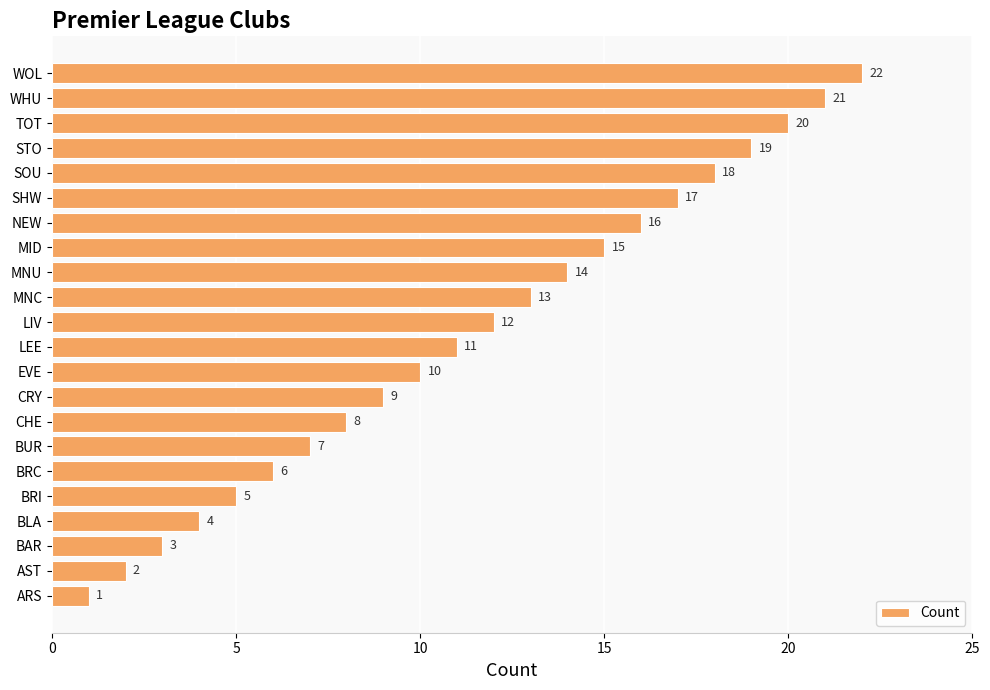

Is it true that the value at BRC is 6?

True